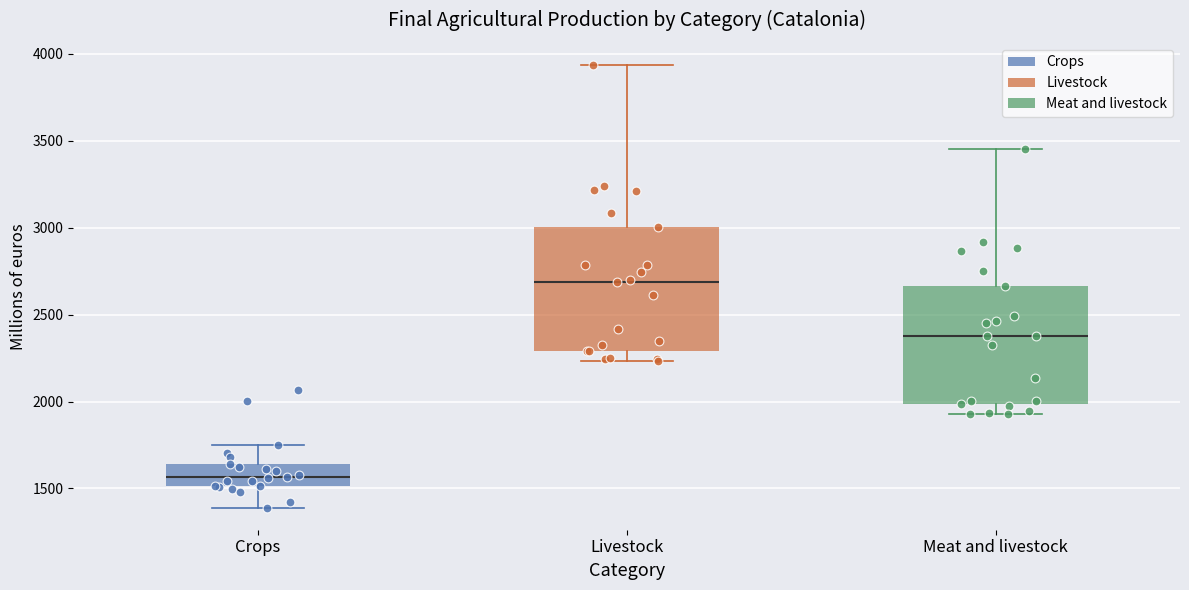

Where does the lower whisker of the box for Livestock end on the y-axis? The values are not printed on the chart, so give them approximately, as read against the axis.

2250